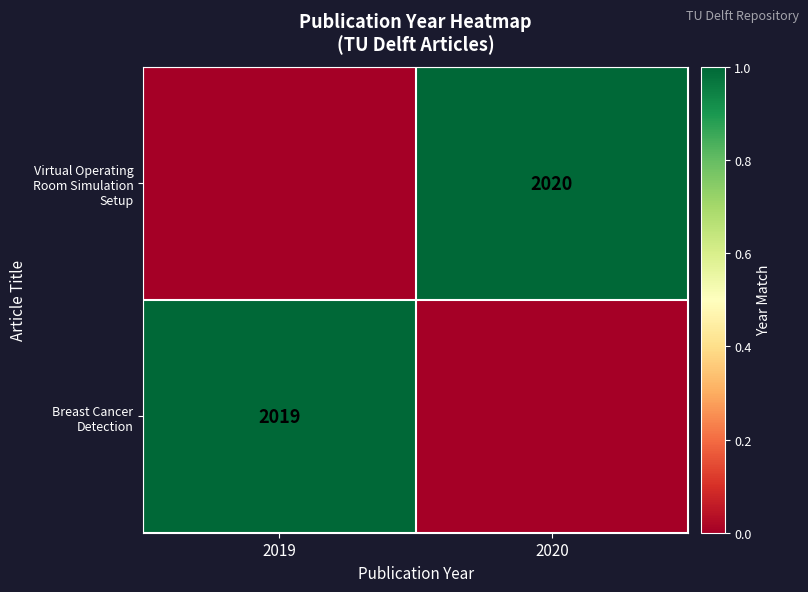

Is it true that Breast Cancer Detection equals 1 at 2019?

False